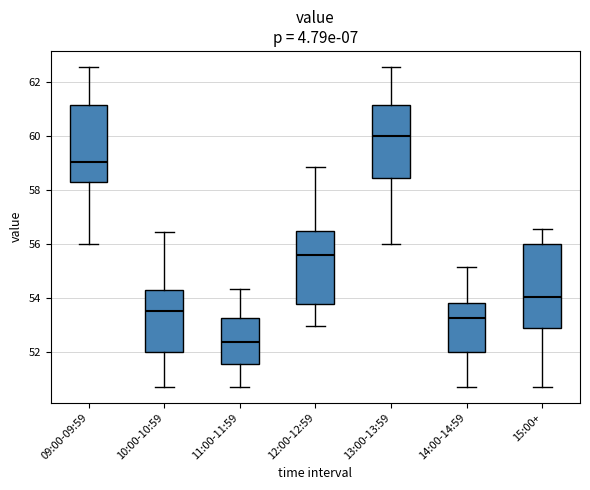

Which box's median line is the highest?

13:00-13:59